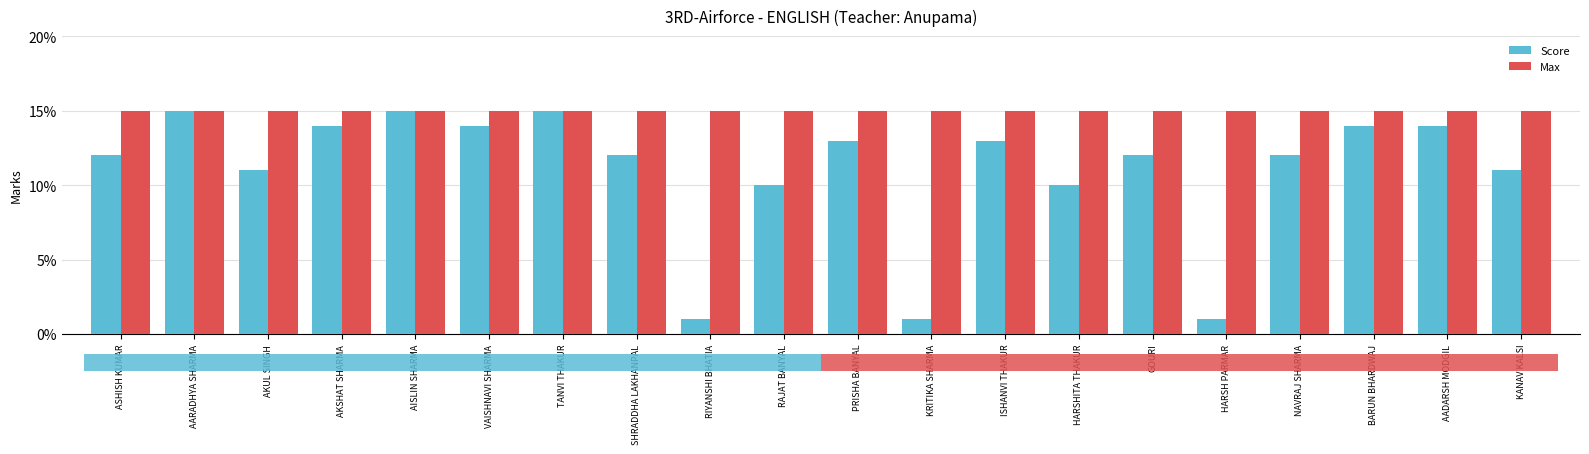

What is the lowest value of the Max series?

15